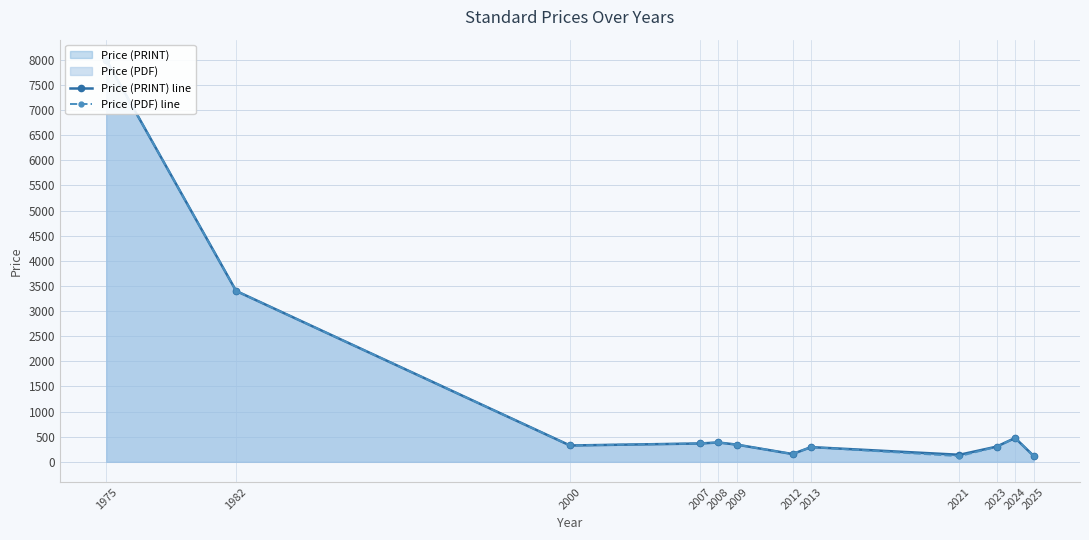

What are all the series names shown in the legend?

Price (PRINT) line, Price (PDF) line